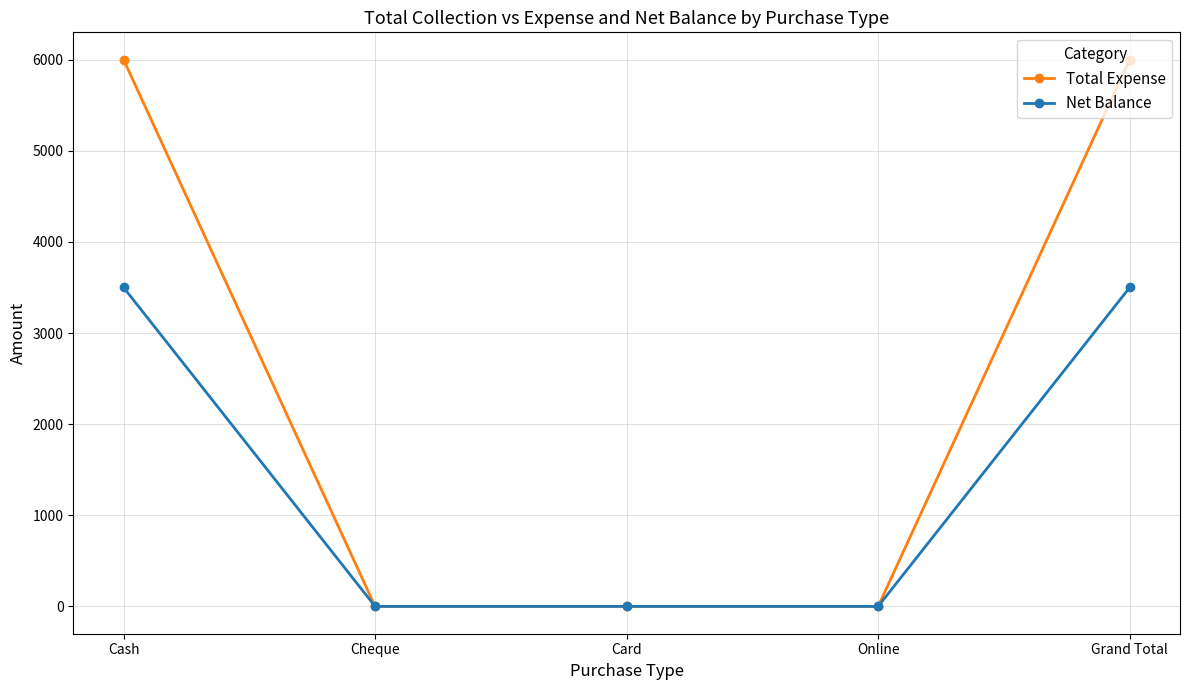

Between Cheque and Grand Total, which series saw the biggest shift?

Total Expense